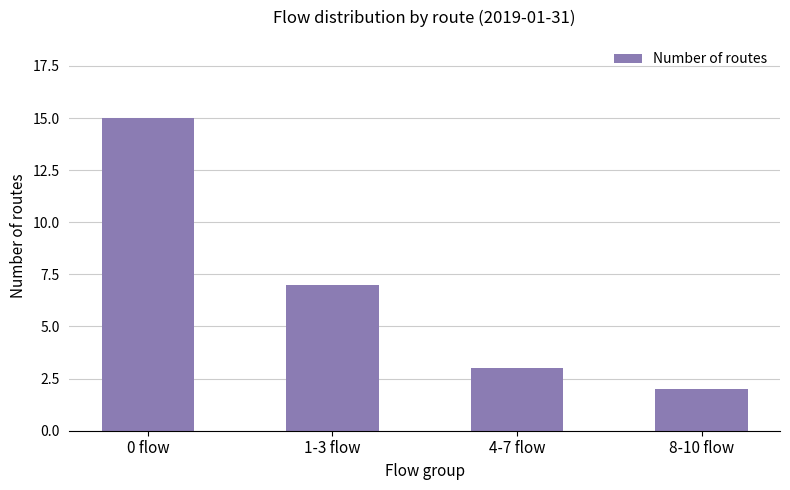

List the labels in order of value, smallest first.

8-10 flow, 4-7 flow, 1-3 flow, 0 flow